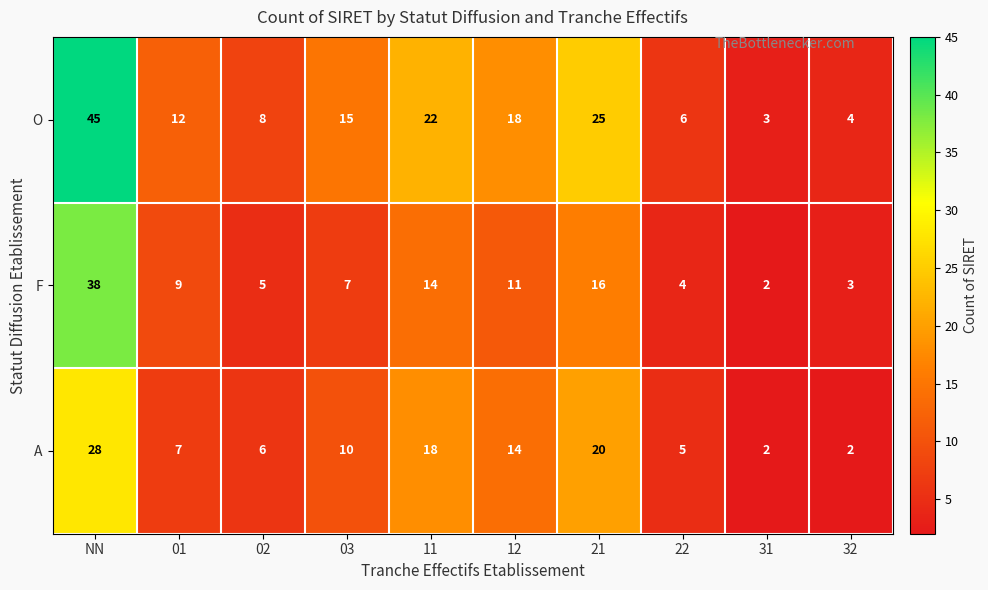

How many categories are shown in the chart?

10